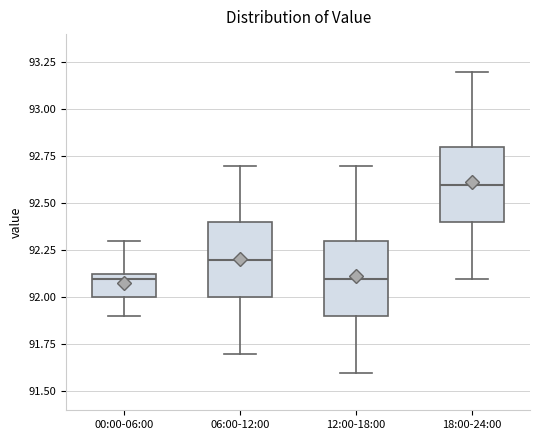

Reading left to right, transcribe this box plot: for each box, give where its median line is, the range the box spans, and where its two whiskers end, as read against the y-axis. The values are not printed on the chart, so give them approximately, as read against the axis.

00:00-06:00: median 92.10, box 92.00 to 92.15, whiskers 91.90 to 92.30
06:00-12:00: median 92.20, box 92.00 to 92.40, whiskers 91.70 to 92.70
12:00-18:00: median 92.10, box 91.90 to 92.30, whiskers 91.60 to 92.70
18:00-24:00: median 92.60, box 92.40 to 92.80, whiskers 92.10 to 93.20